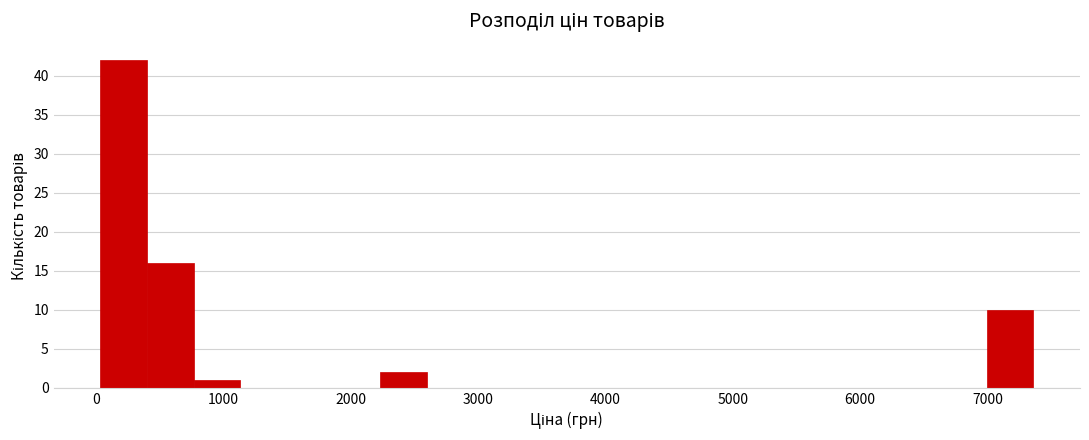

Around what value on the x-axis is the tallest bar? Give the approximate position of its centre, as read against the axis.

200